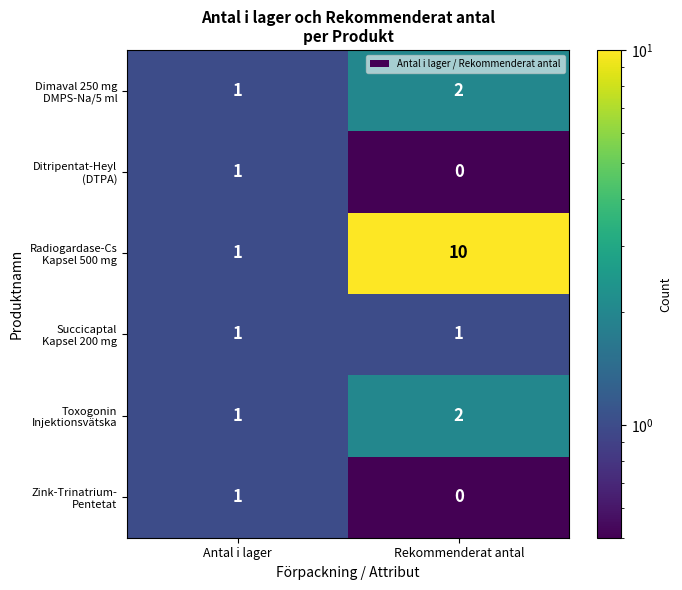

What is the difference between the highest and lowest values at Rekommenderat antal?

10